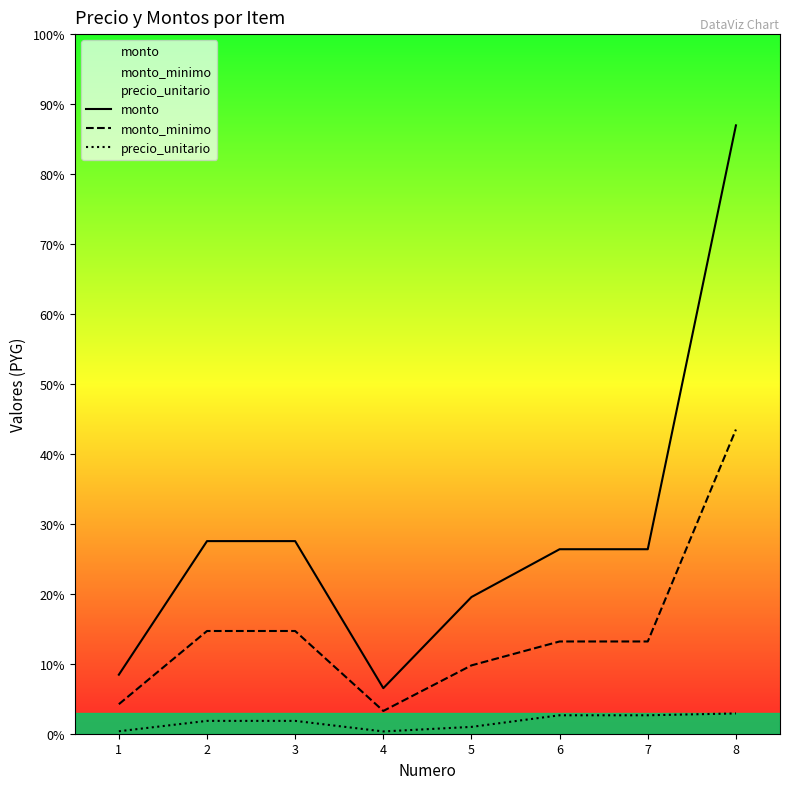

At which label does monto reach its peak?

8